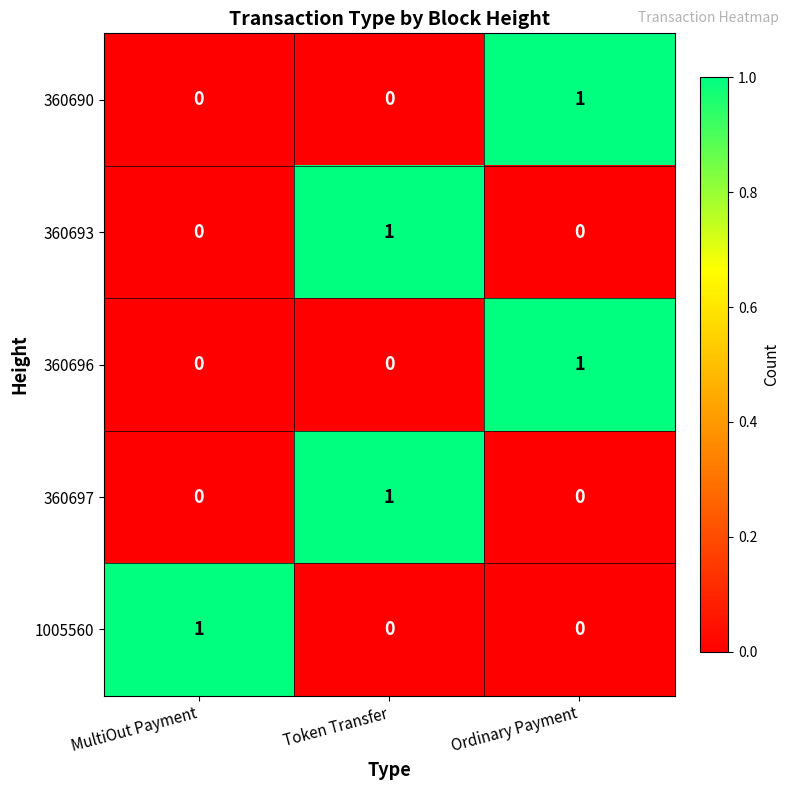

Is it true that 1005560 equals 1 at MultiOut Payment?

True